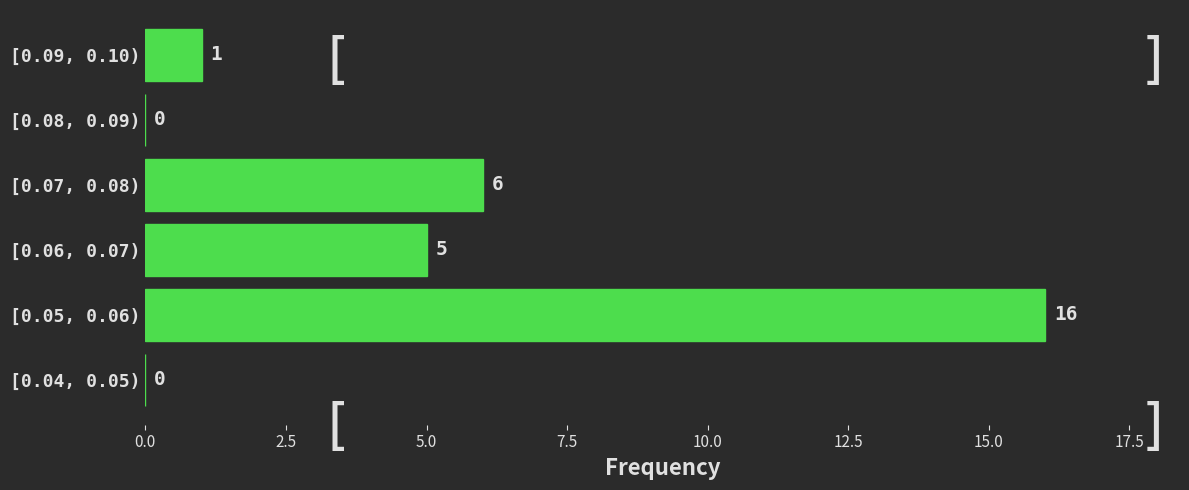

Reading top to bottom, list all the values displayed in this chart.

[0.09, 0.10)=1	[0.08, 0.09)=0	[0.07, 0.08)=6	[0.06, 0.07)=5	[0.05, 0.06)=16	[0.04, 0.05)=0